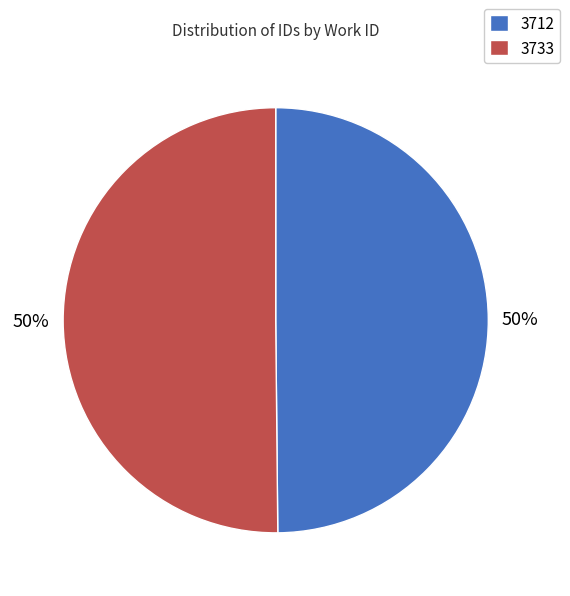

Is it true that 3733 is 50% of the pie?

True